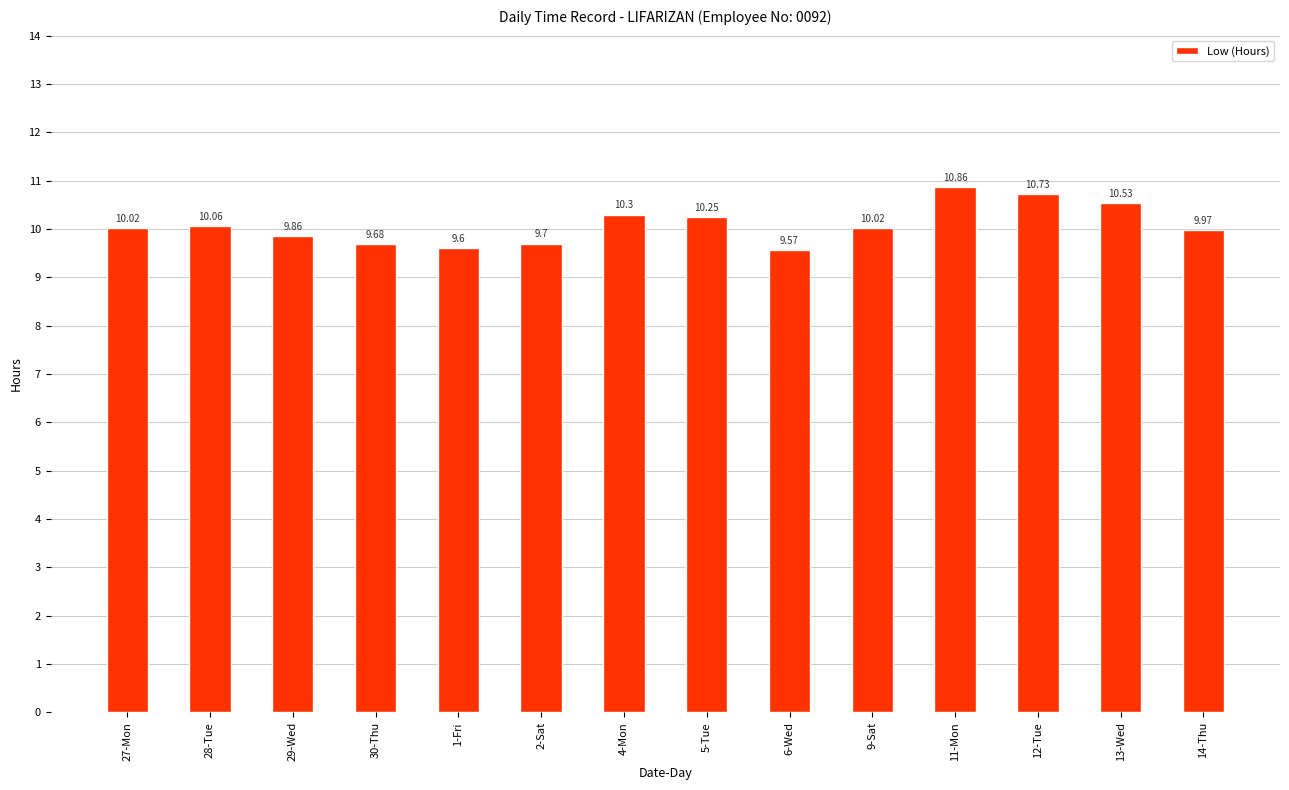

What is the label of the 3rd bar from the left?

29-Wed